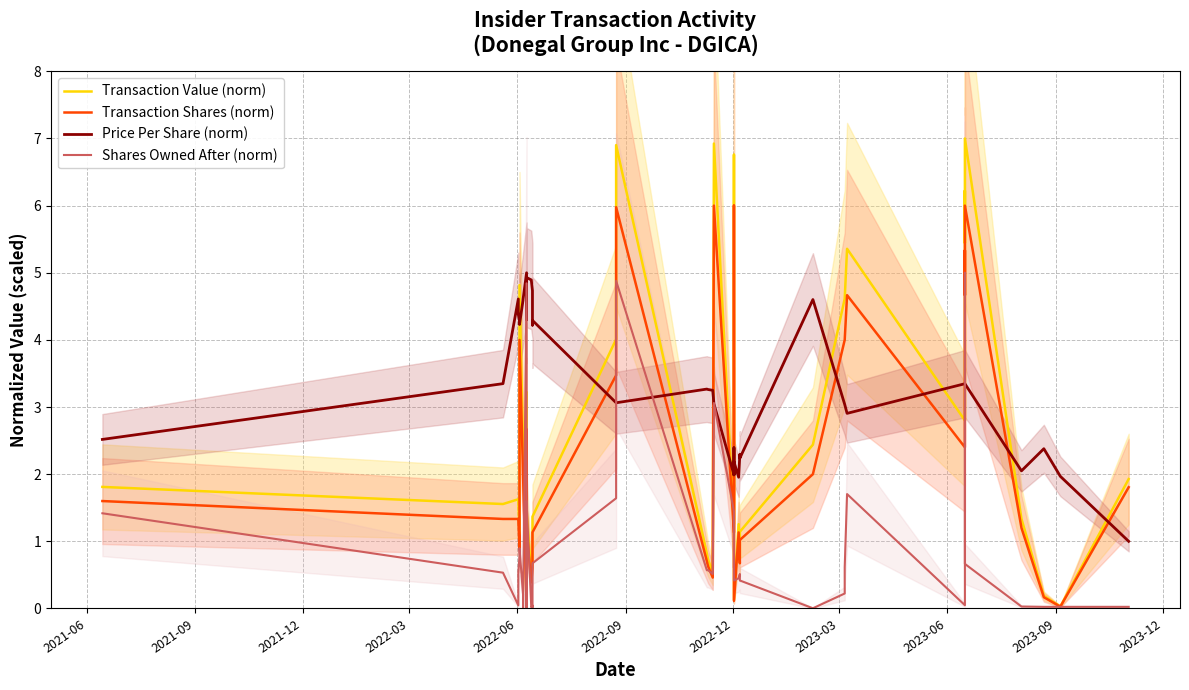

Does the chart display data point markers on the line(s)?

No